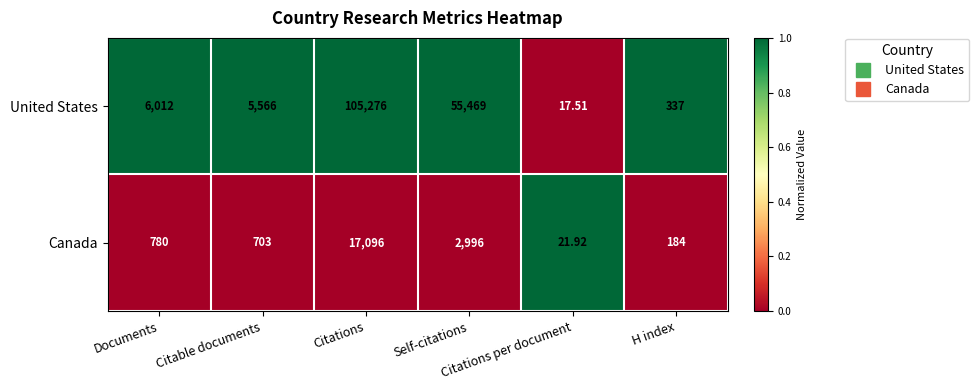

Rank the series by their maximum value, from highest to lowest.

United States, Canada